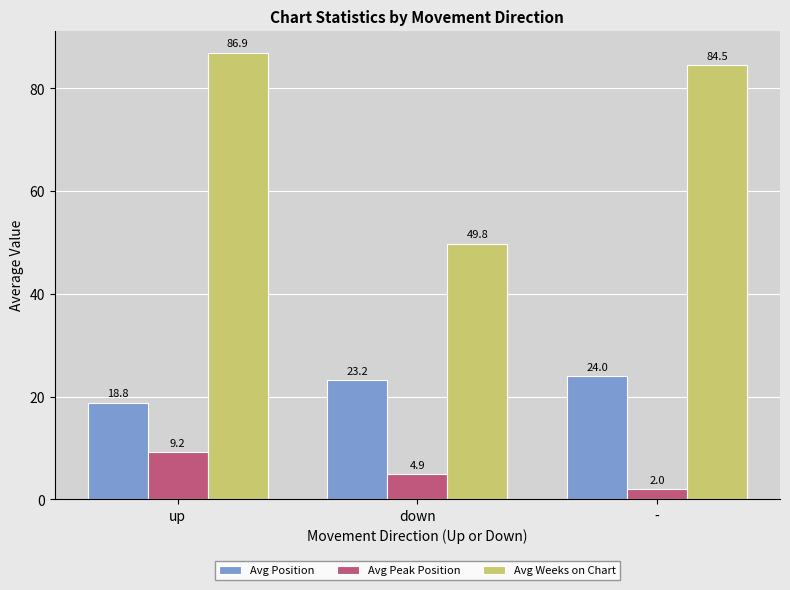

Reading left to right, transcribe all the data shown in this chart.

Avg Position: up=18.8	down=23.2	-=24.0
Avg Peak Position: up=9.2	down=4.9	-=2.0
Avg Weeks on Chart: up=86.9	down=49.8	-=84.5